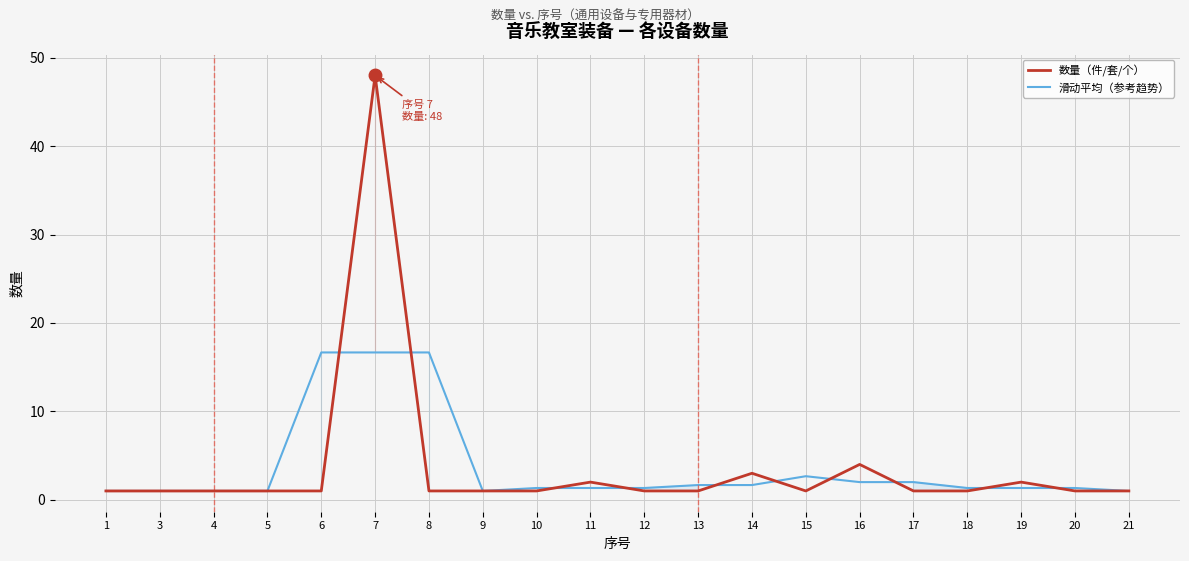

Reading left to right, list all the values displayed in this chart.

数量（件/套/个）: 1.0	1.0	1.0	1.0	1.0	48.0	1.0	1.0	1.0	2.0	1.0	1.0	3.0	1.0	4.0	1.0	1.0	2.0	1.0	1.0
滑动平均（参考趋势）: 1.0	1.0	1.0	1.0	16.7	16.7	16.7	1.0	1.3	1.3	1.3	1.7	1.7	2.7	2.0	2.0	1.3	1.3	1.3	1.0